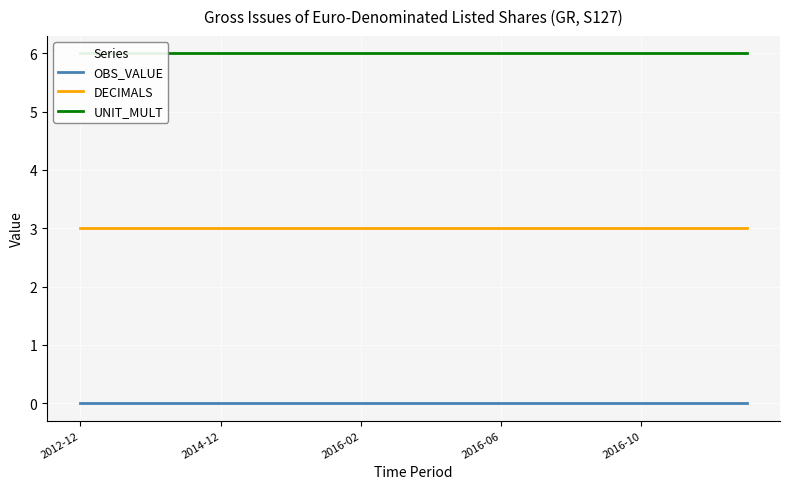

Rank the series at 10 from highest to lowest value.

UNIT_MULT, DECIMALS, OBS_VALUE